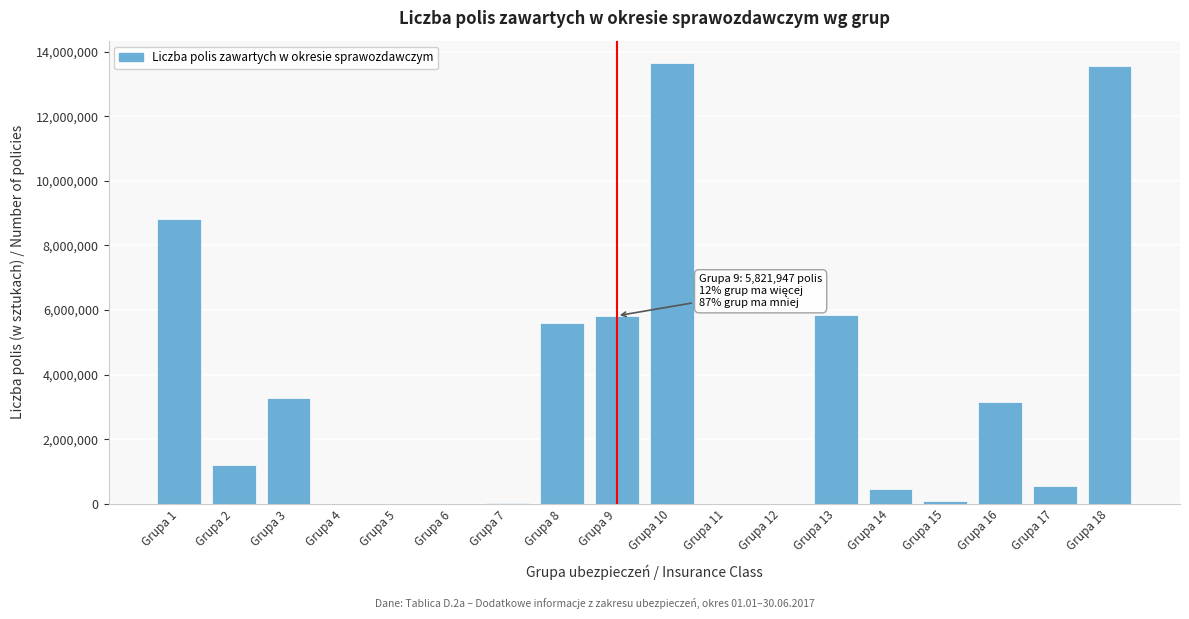

What is the maximum value shown in the chart?

13655683